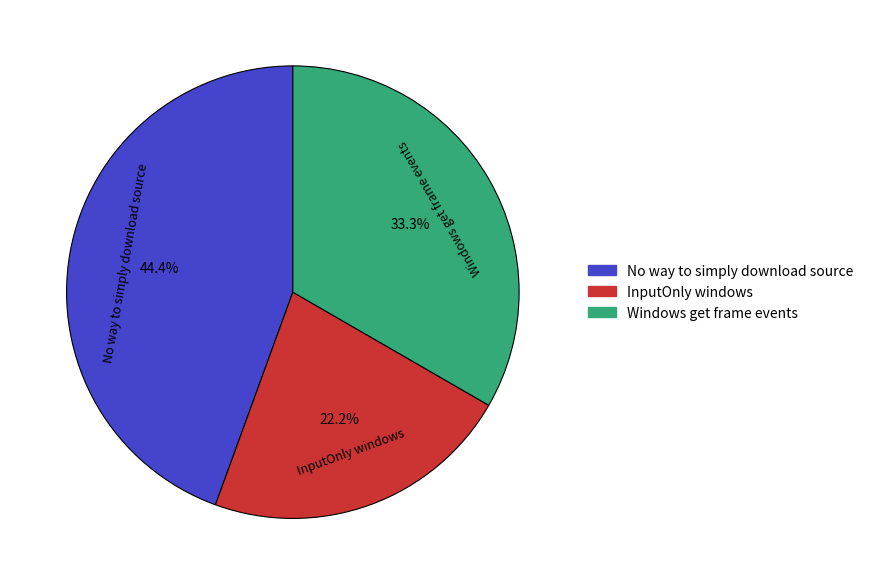

Does Windows get frame events account for over 50% of the chart?

No